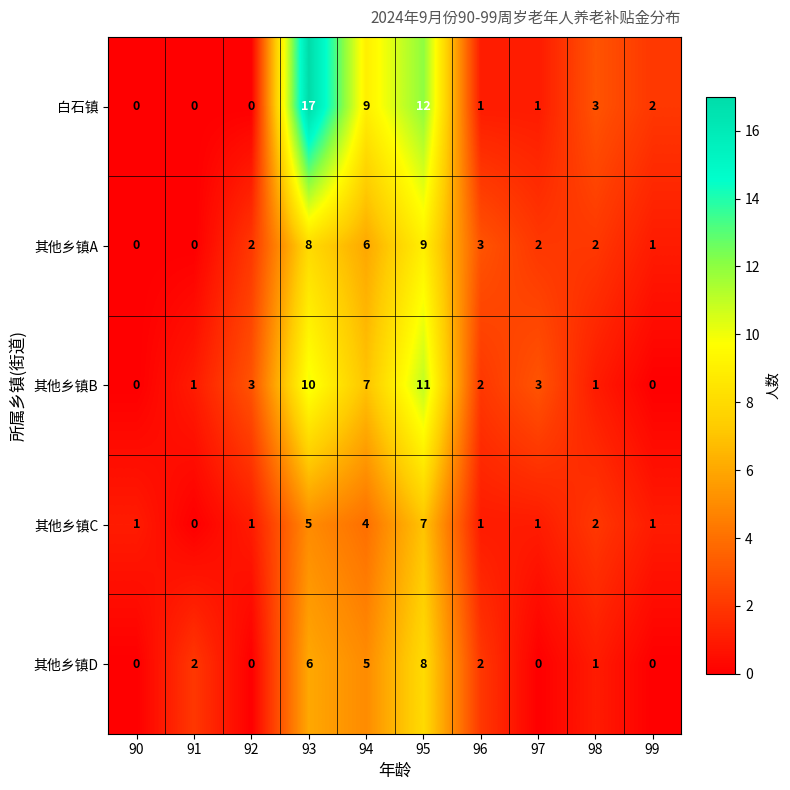

True or false: 其他乡镇D has a value of 2 at 96.

True